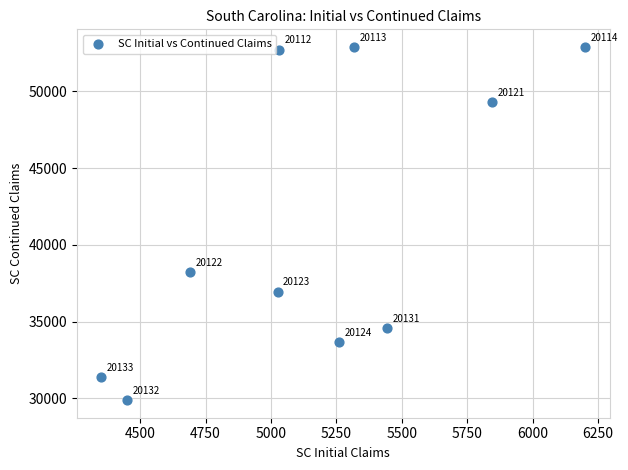

What Y value in the scatter plot is closest to 41383?

38232